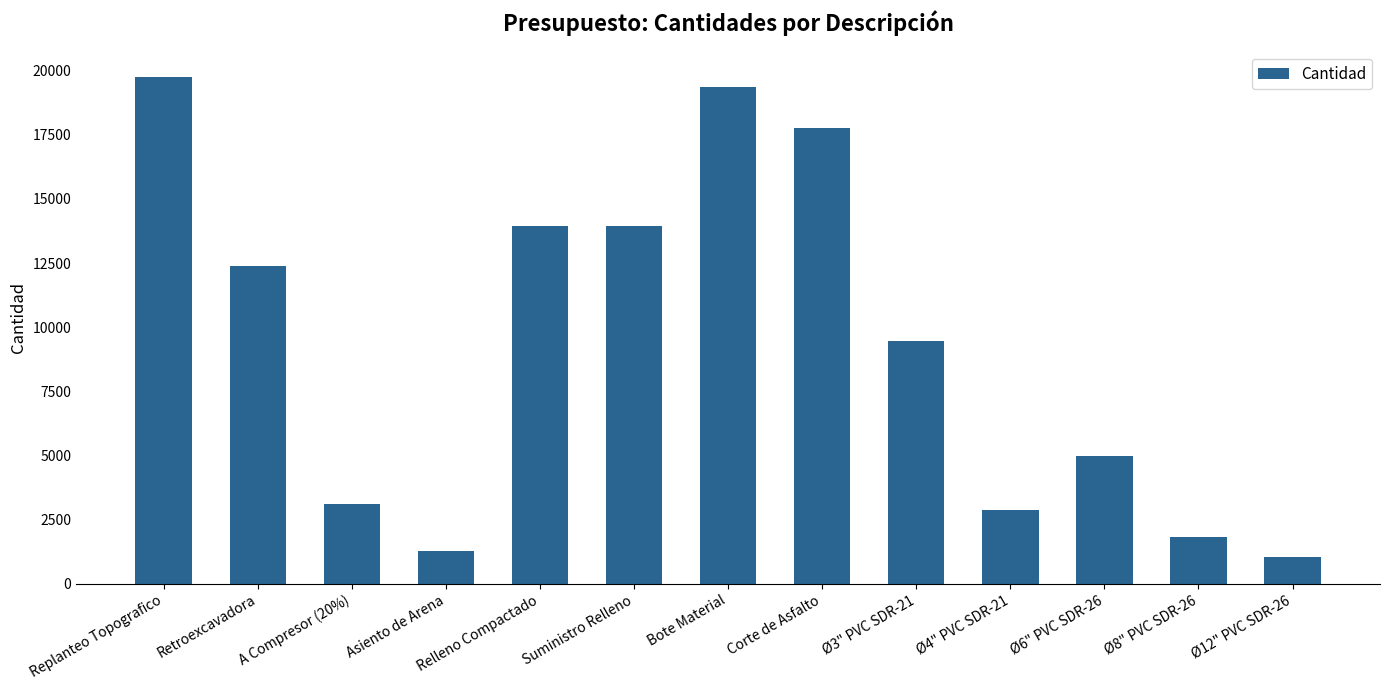

What is the smallest value displayed?

1039.6